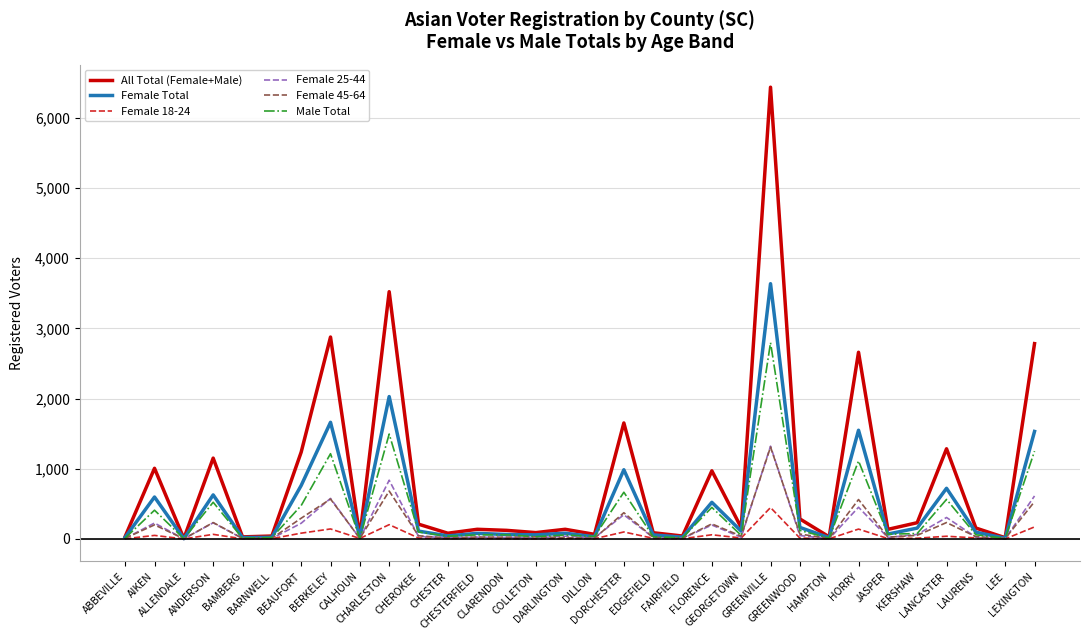

What is the difference between the second highest and second lowest values in the Female 45-64 series?

677